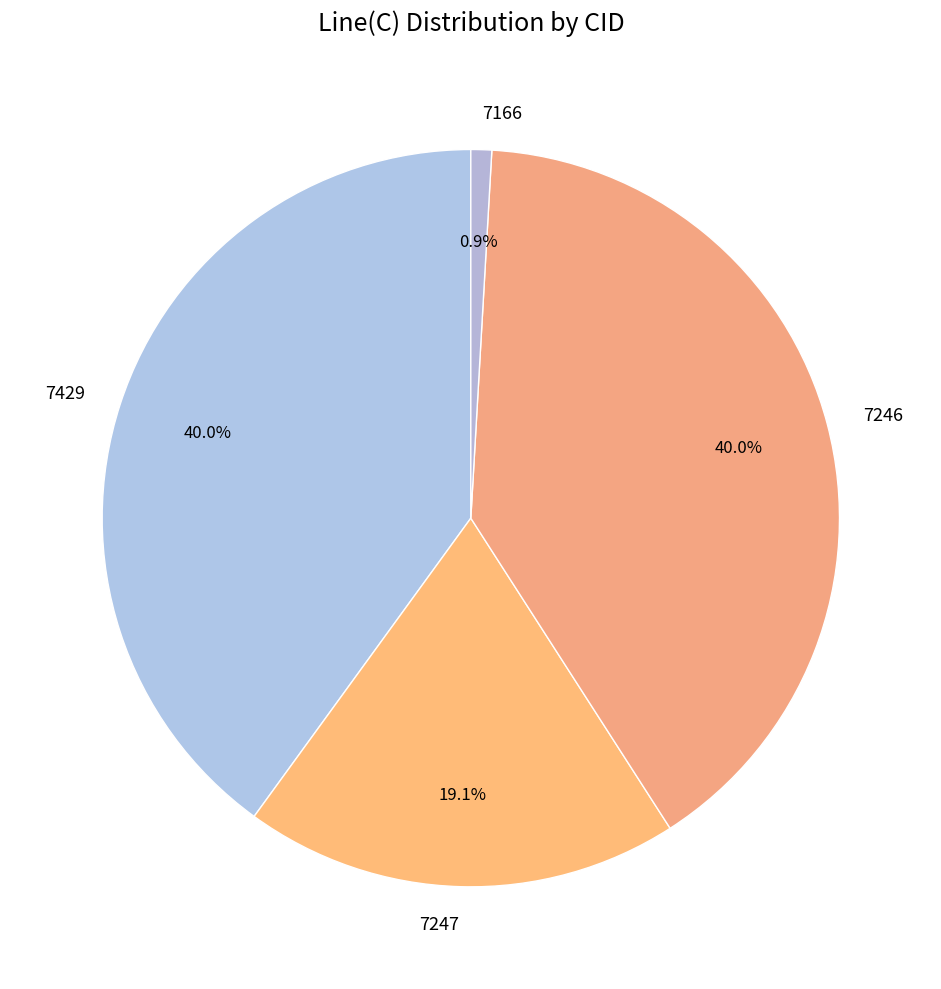

Is there any slice that represents more than half of the pie?

No